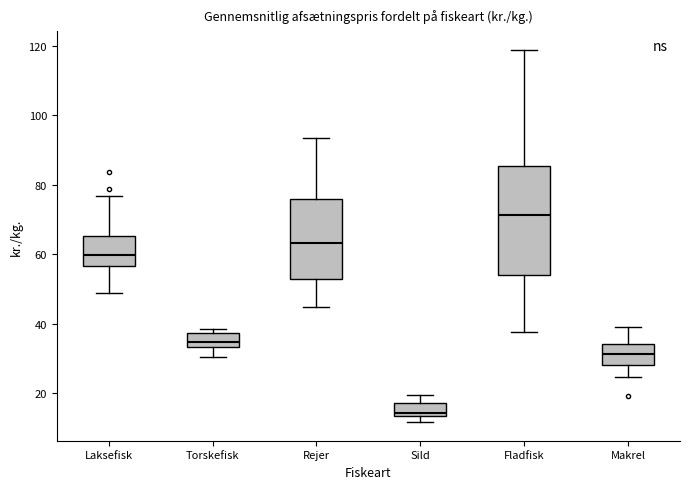

Comparing the boxes themselves (not the whiskers), which one is the tallest?

Fladfisk